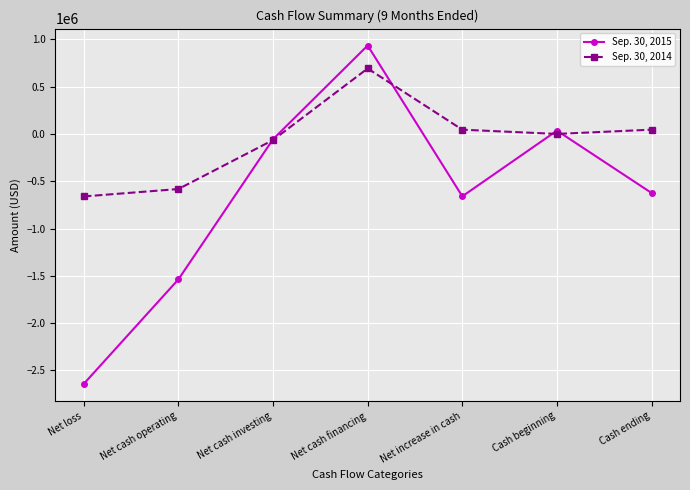

Rank the series by their maximum value, from lowest to highest.

Sep. 30, 2014, Sep. 30, 2015